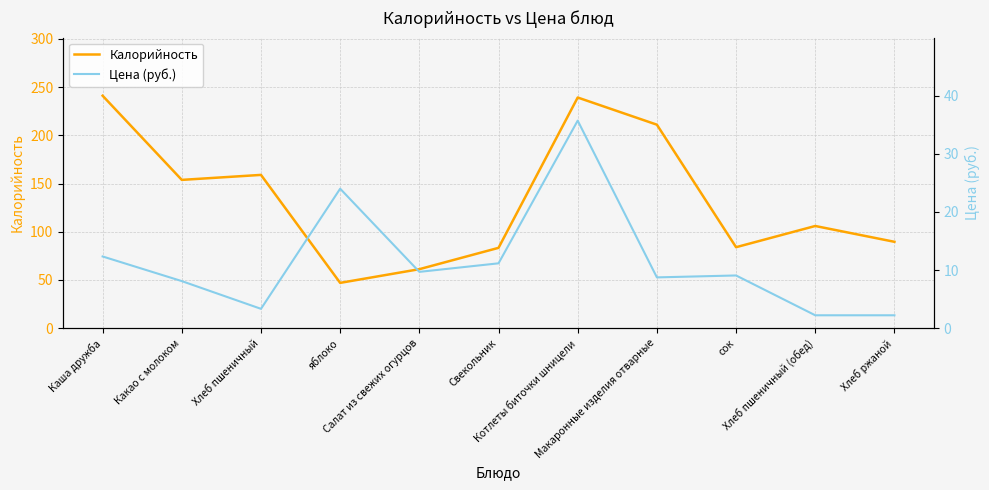

Reading left to right, extract all data points from this chart.

Калорийность: 241.1	153.8	159.0	47.0	61.2	83.3	239.3	211.1	84.0	106.0	89.6
Цена (руб.): 12.3	8.1	3.3	24.0	9.7	11.2	35.7	8.7	9.1	2.2	2.2